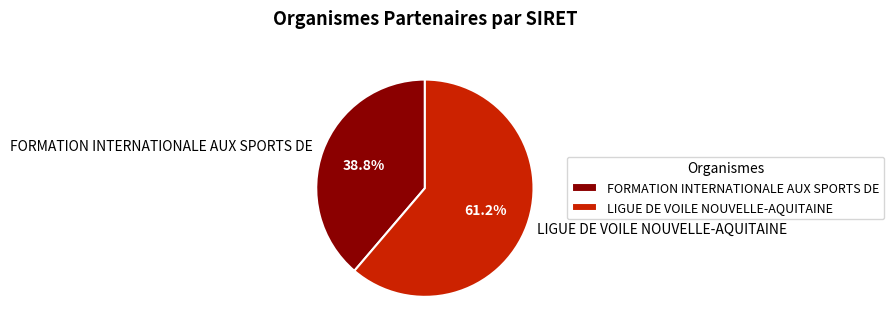

Which category has the biggest portion of the pie?

LIGUE DE VOILE NOUVELLE-AQUITAINE